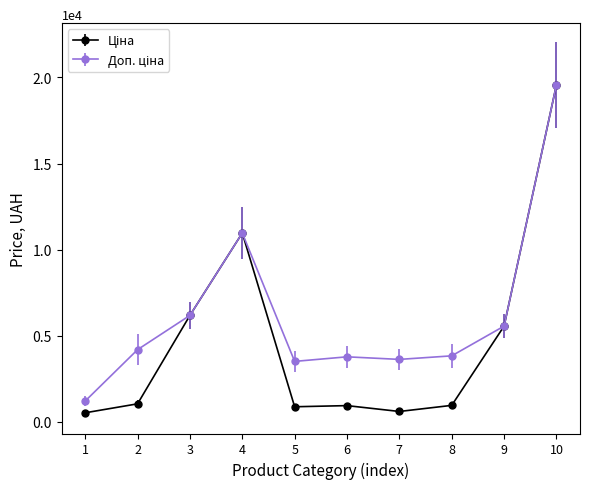

What is the spread (max minus min) of values at 5?

2633.9